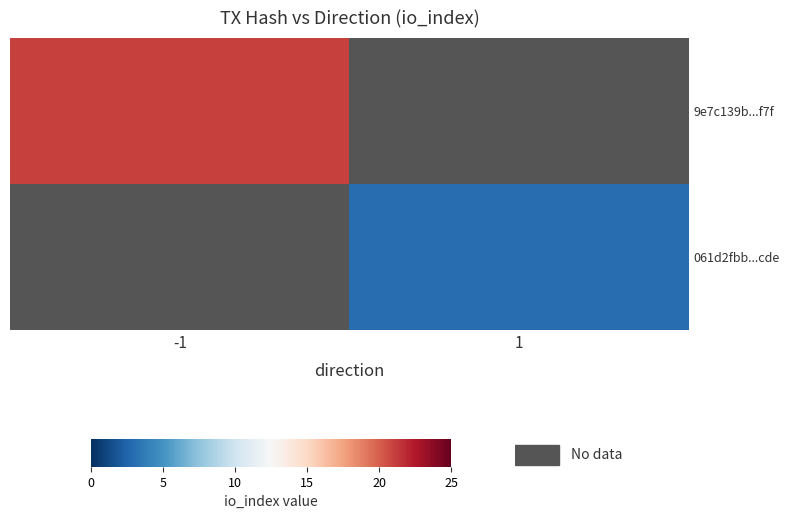

True or false: 9e7c139b...f7f has a value of 5.2 at -1.

False